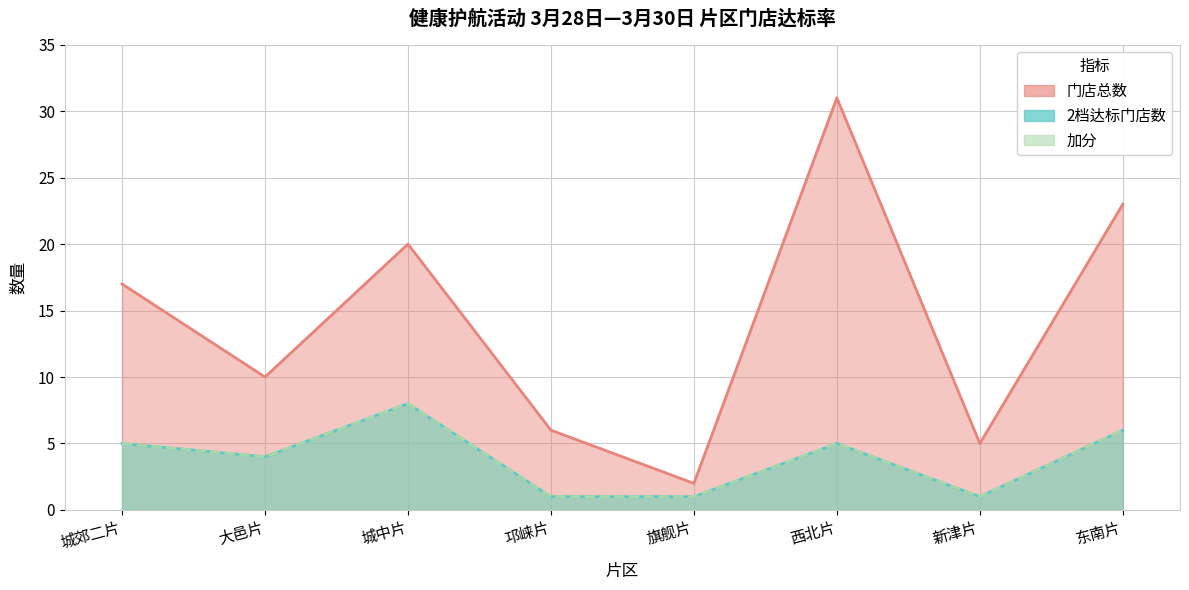

How many interior local valleys does the 加分 series have?

2